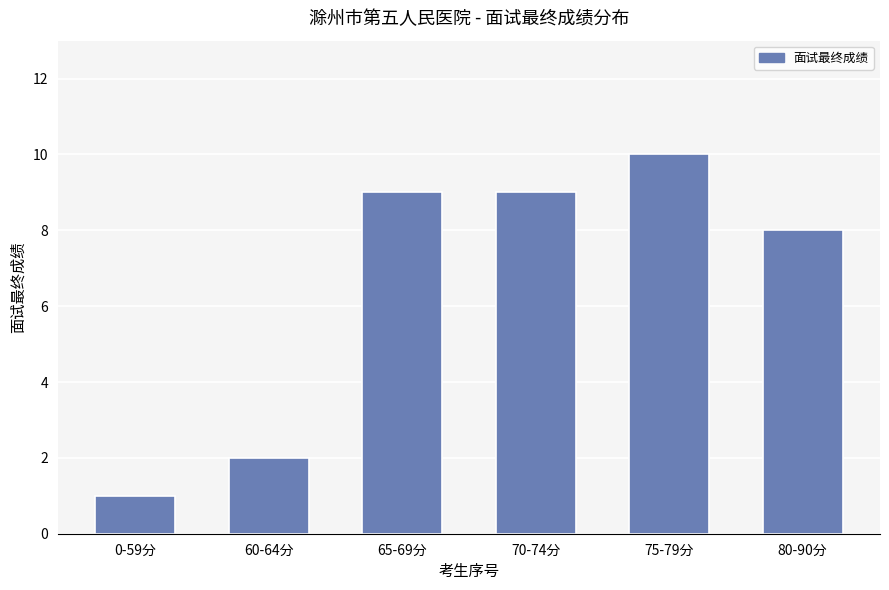

Is it true that the value at 75-79分 is 10?

True